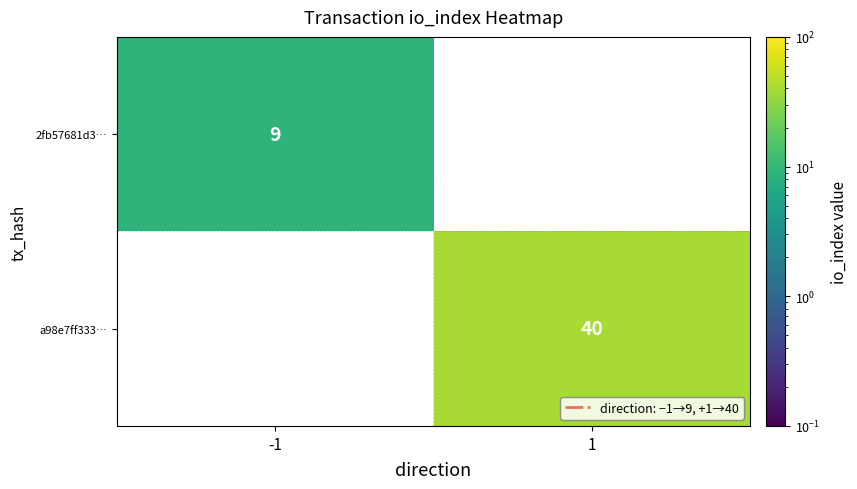

Is the value of a98e7ff333… at 1 greater than the value of 2fb57681d3… at -1?

Yes